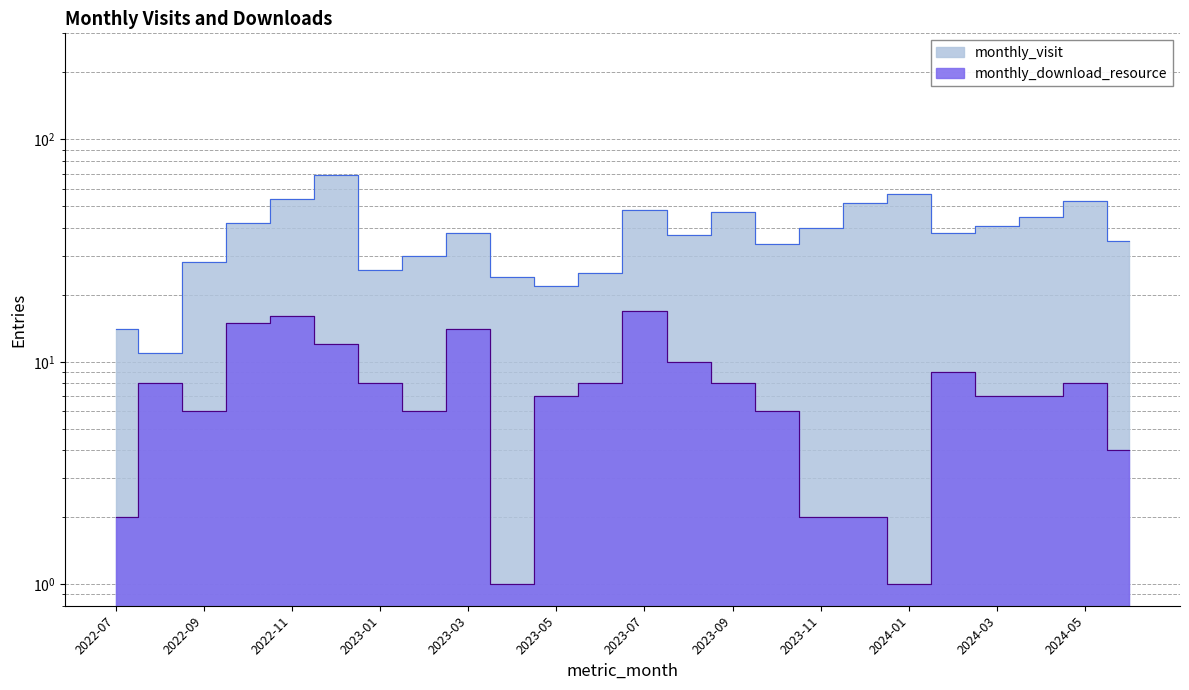

Reading left to right, what are all the values shown in this chart?

monthly_visit: 14	11	28	42	54	69	26	30	38	24	22	25	48	37	47	34	40	52	57	38	41	45	53	35
monthly_download_resource: 2	8	6	15	16	12	8	6	14	1	7	8	17	10	8	6	2	2	1	9	7	7	8	4